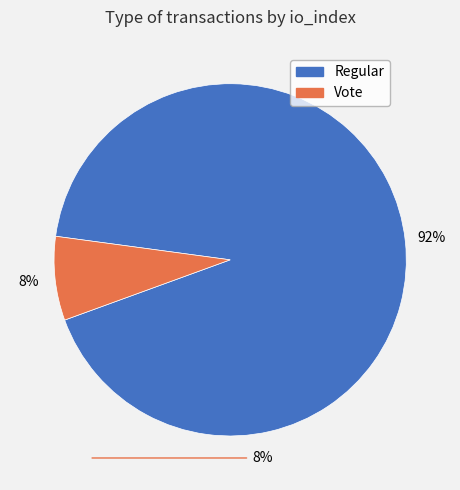

To the nearest percent, what is the average slice percentage?

50%